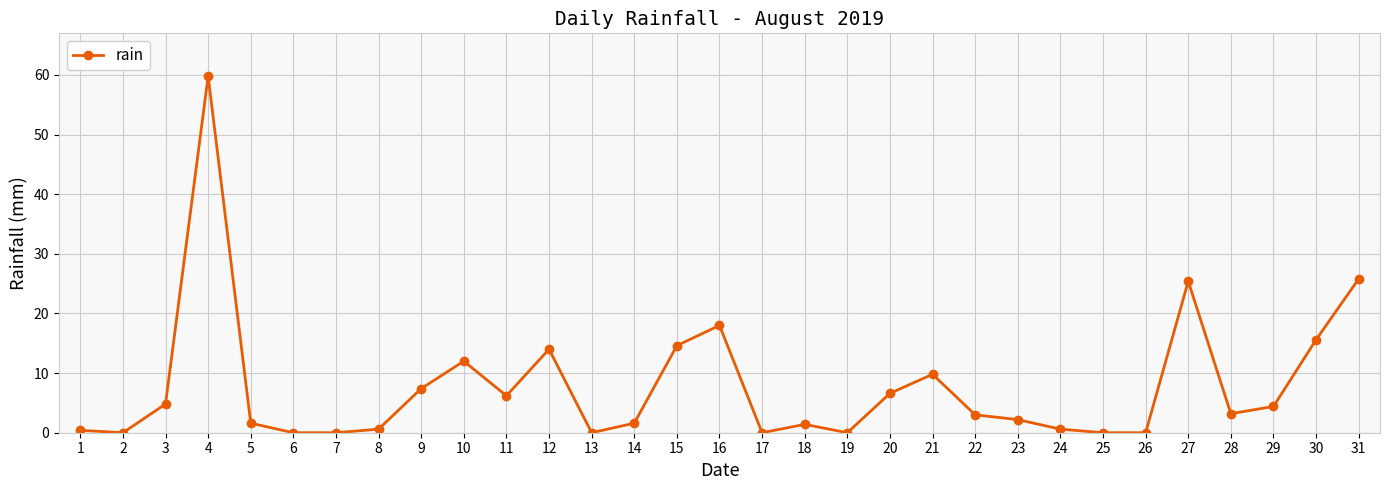

The chart shows a value of 1.9 at 29. True or false?

False